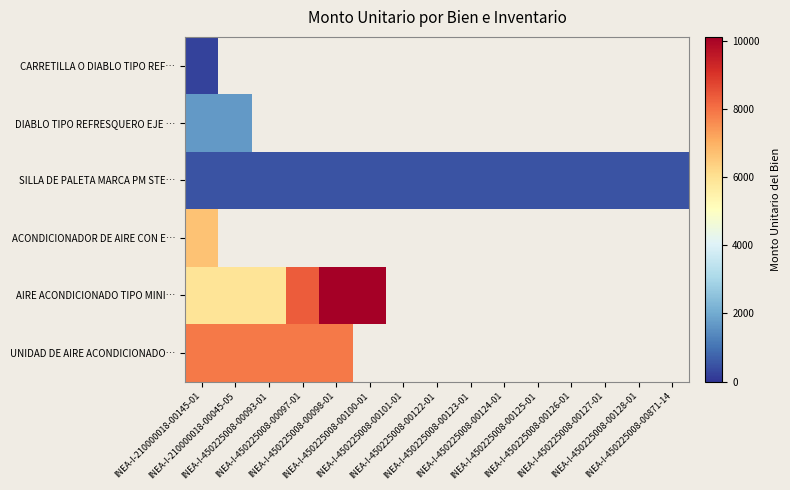

At which category does the chart reach its peak across all series?

INEA-I-450225008-00098-01